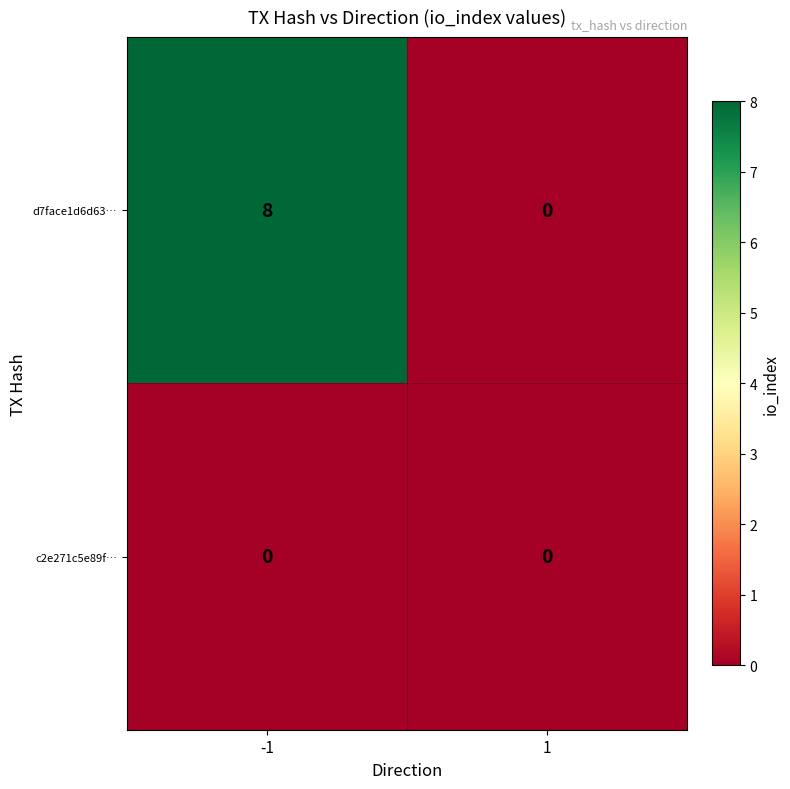

Reading left to right, what are all the values shown in this chart?

d7face1d6d63…: -1=8	1=0
c2e271c5e89f…: -1=0	1=0